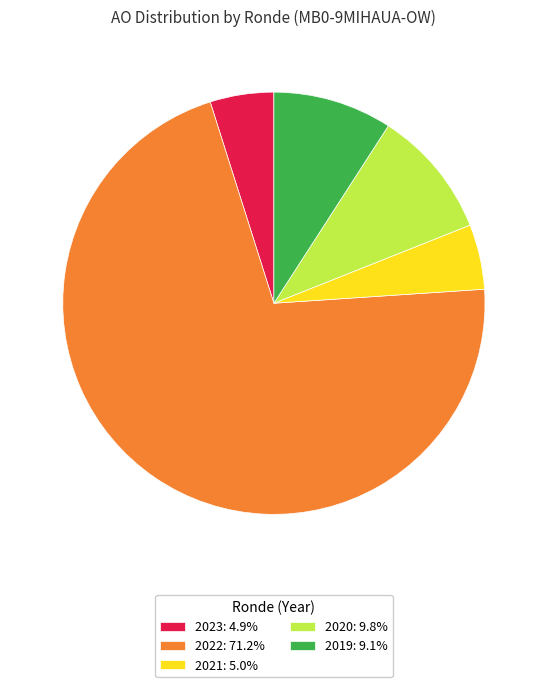

Does 2023: 4.9% account for over 50% of the chart?

No